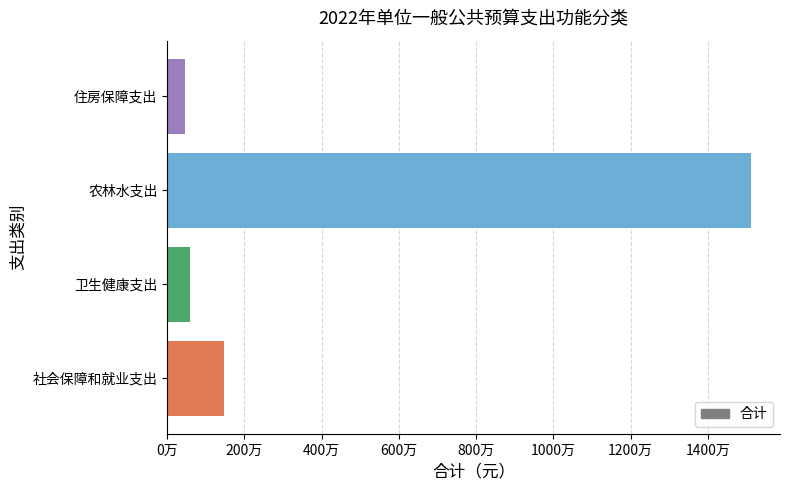

Does the chart contain any negative values?

No